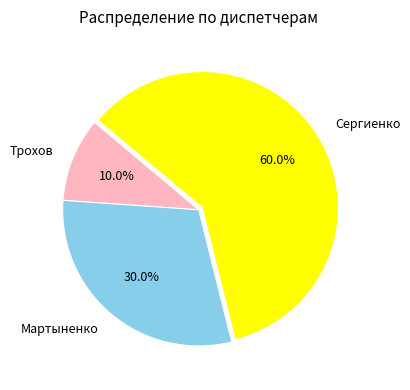

Which category has the smallest portion of the pie?

Трохов